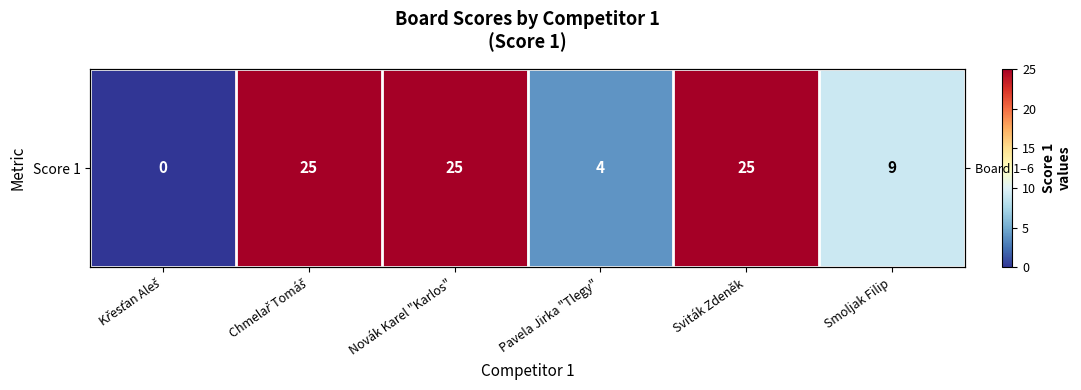

Reading left to right, transcribe all the data shown in this chart.

Křesťan Aleš=0	Chmelař Tomáš=25	Novák Karel "Karlos"=25	Pavela Jirka "Tlegy"=4	Sviták Zdeněk=25	Smoljak Filip=9